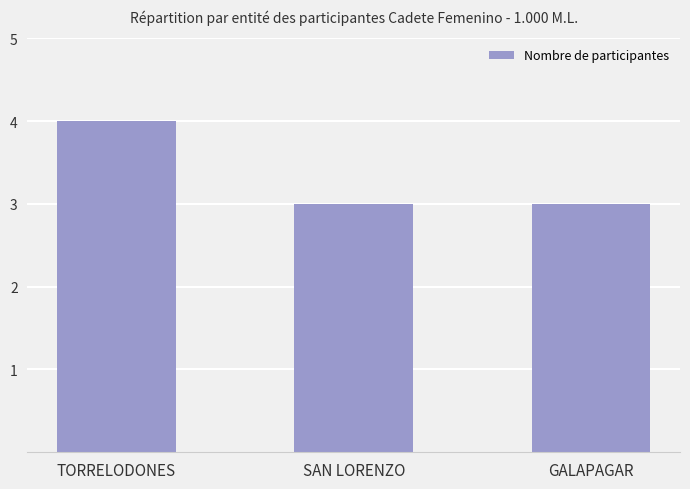

The value at GALAPAGAR is 3. True or false?

True